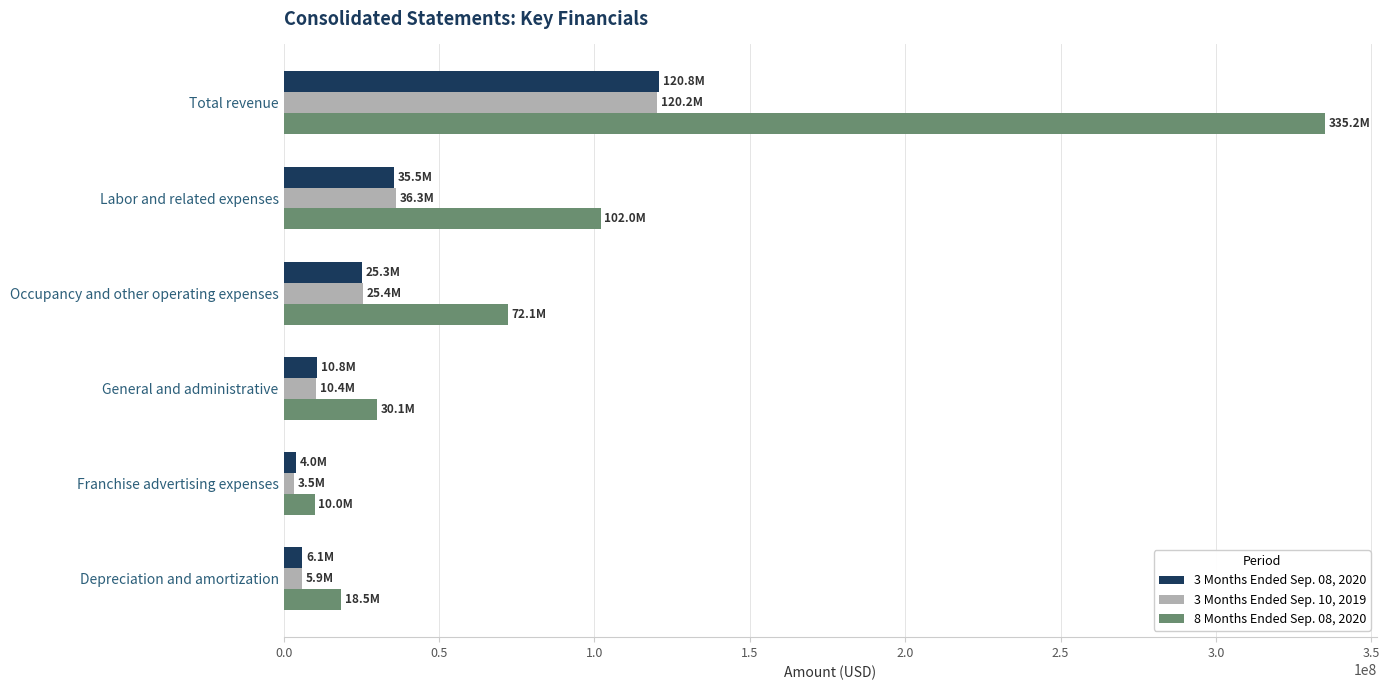

At which label does 3 Months Ended Sep. 08, 2020 reach its peak?

Total revenue